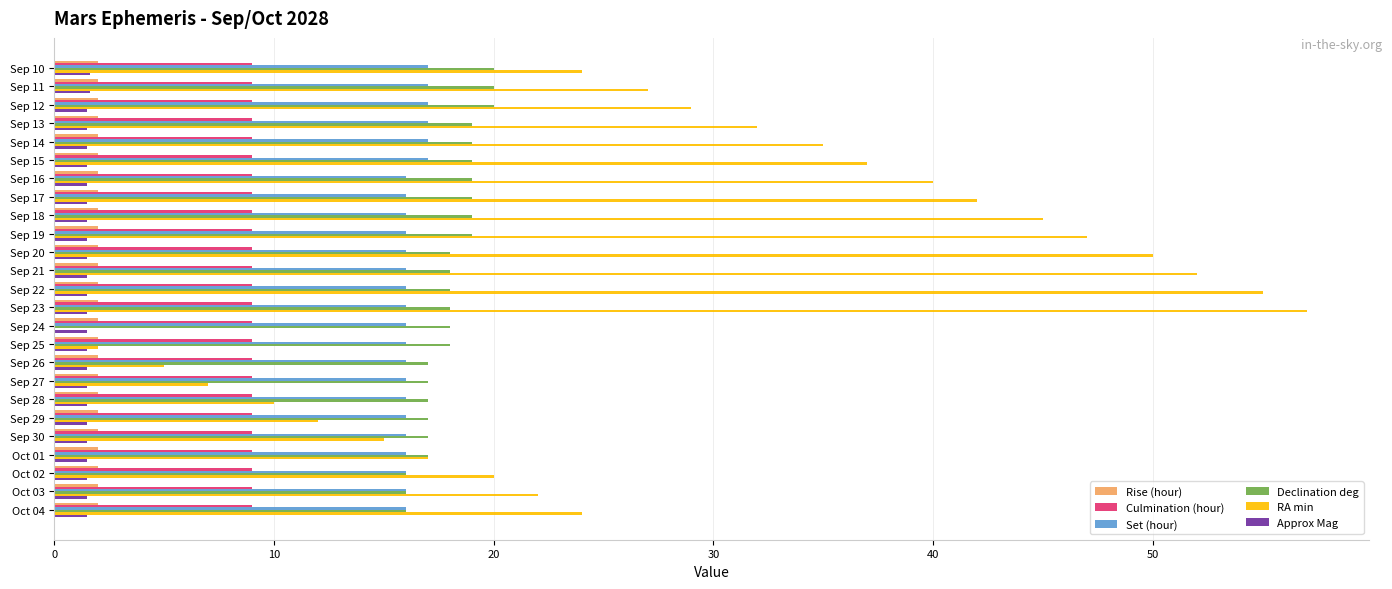

What are all the series names shown in the legend?

Rise (hour), Culmination (hour), Set (hour), Declination deg, RA min, Approx Mag